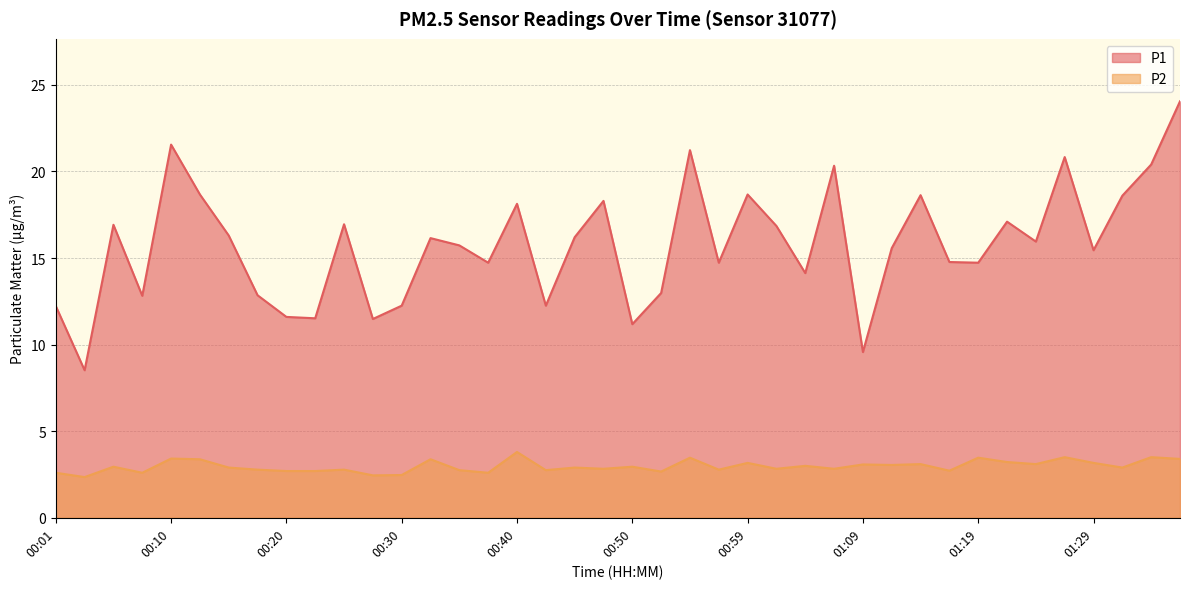

True or false: P2 and P1 intersect in this chart.

False